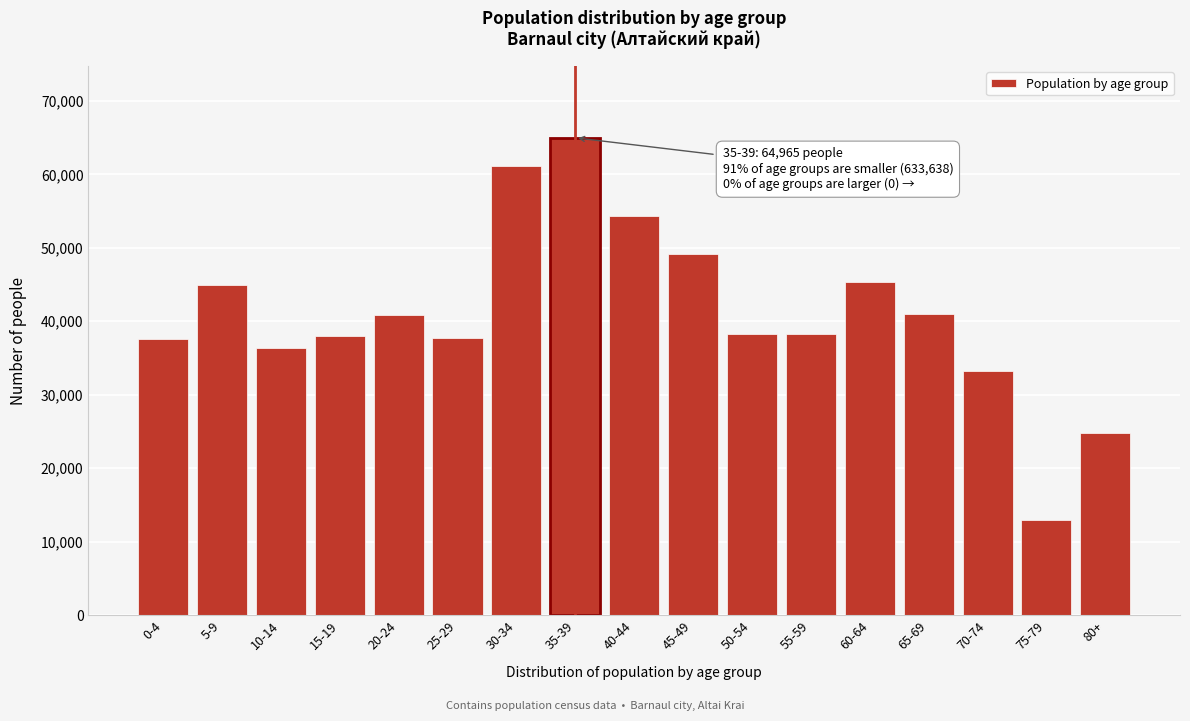

What value does the data have at 10-14?

36300